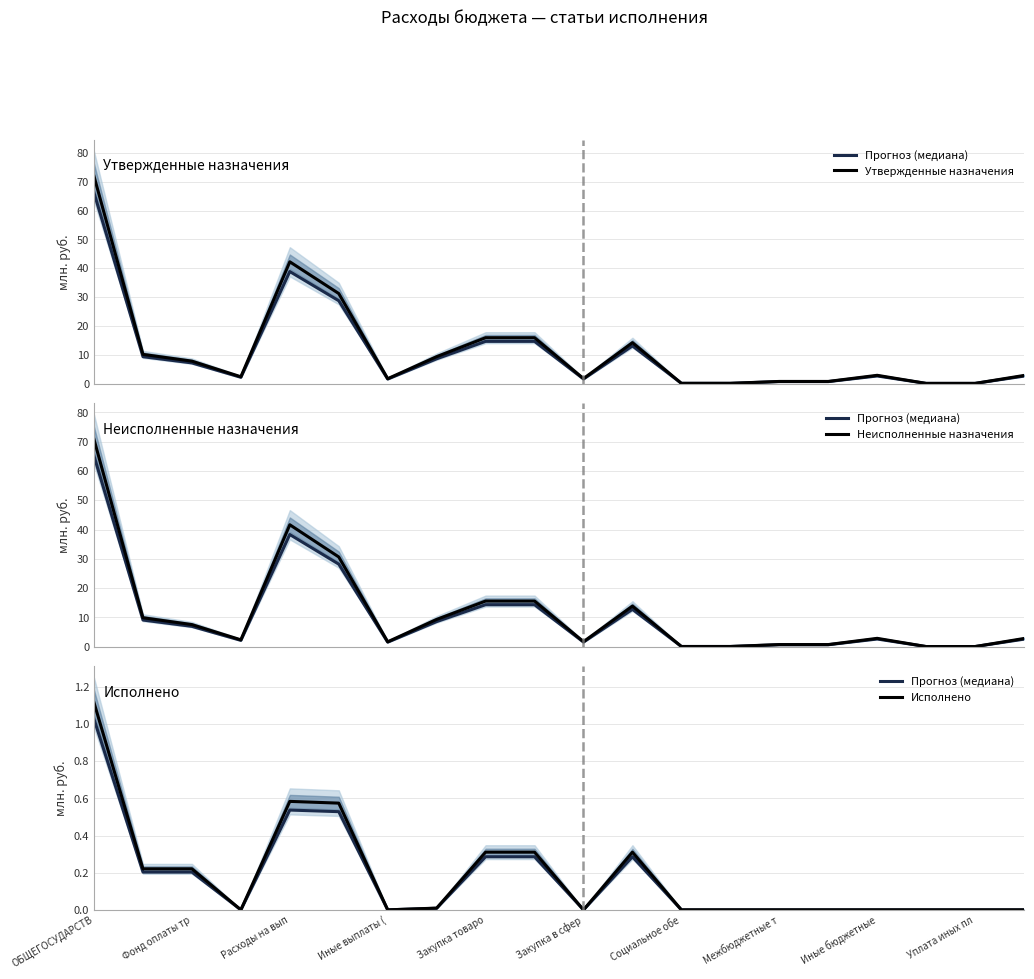

Between Фонд оплаты тр and 10, which series saw the biggest shift?

Утвержденные назначения